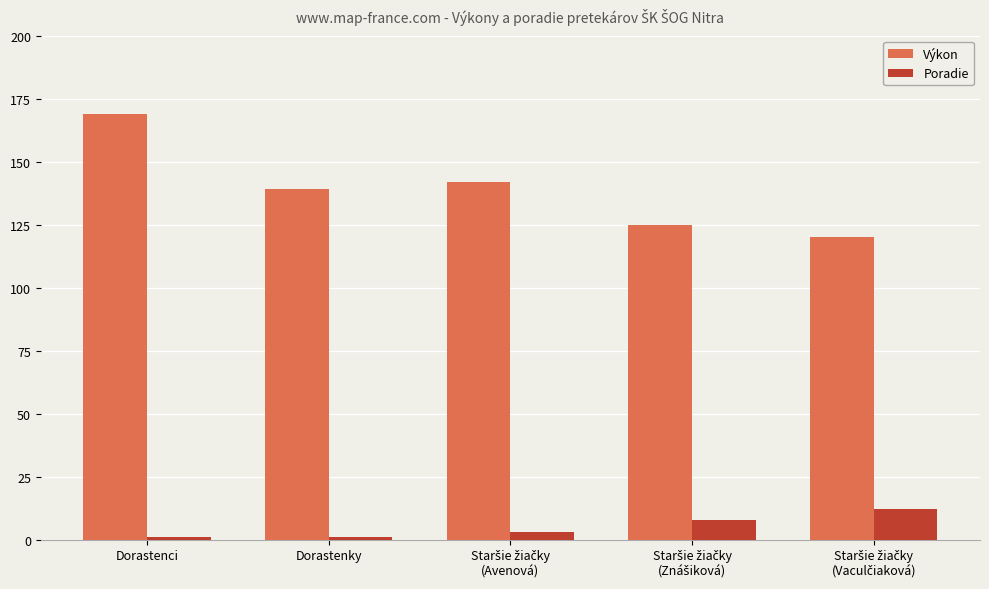

What is the highest value of the Výkon series?

169